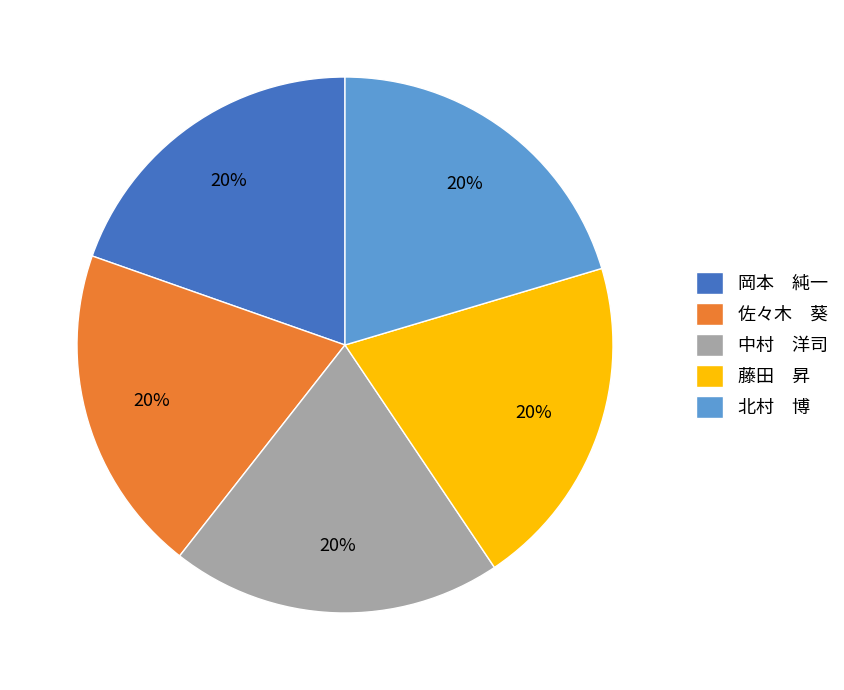

Does any single category account for the majority?

No